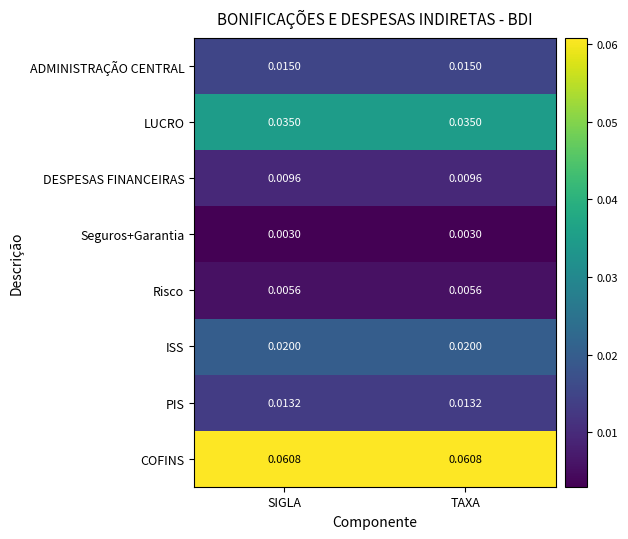

Rank the series at TAXA from lowest to highest value.

Seguros+Garantia, Risco, DESPESAS FINANCEIRAS, PIS, ADMINISTRAÇÃO CENTRAL, ISS, LUCRO, COFINS